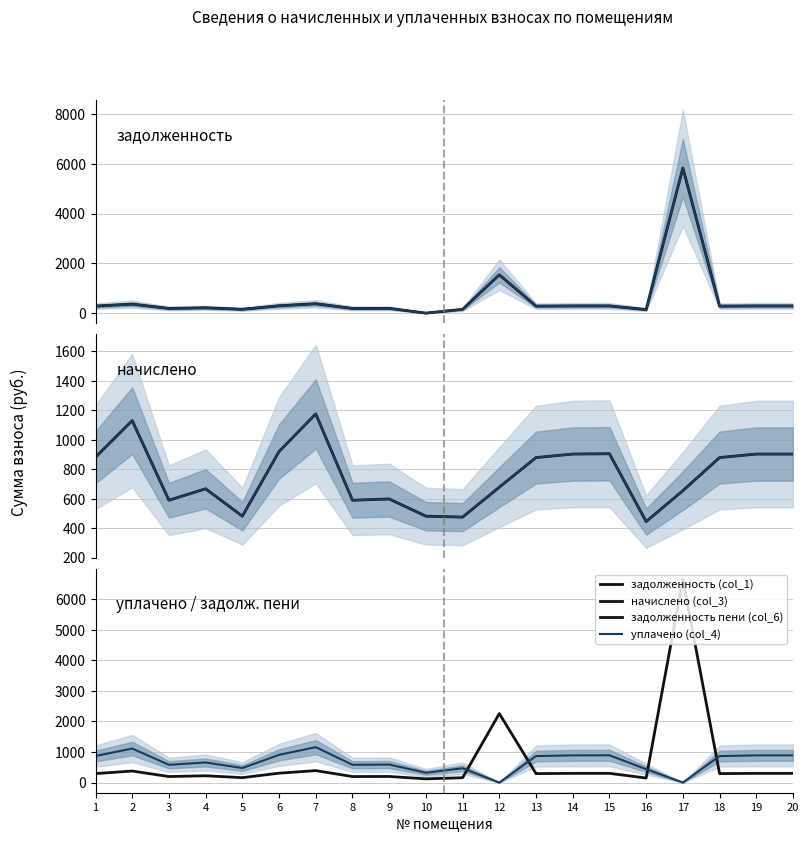

Rank the categories by начислено (col_3) value from highest to lowest.

7, 2, 6, 15, 14, 19, 20, 1, 13, 18, 12, 4, 17, 9, 3, 8, 5, 10, 11, 16